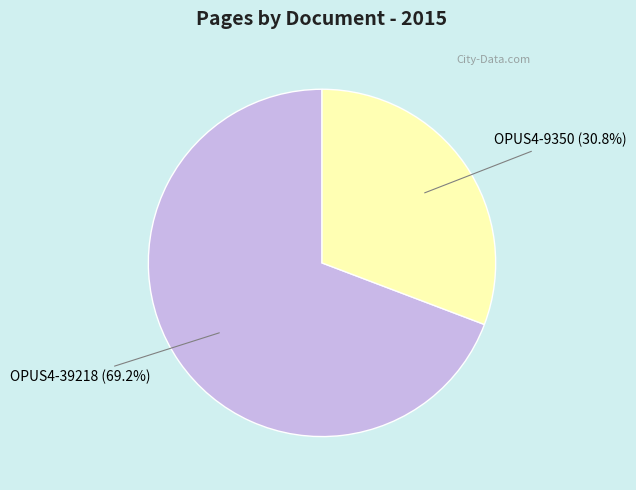

Rank the categories by value from lowest to highest.

OPUS4-9350, OPUS4-39218